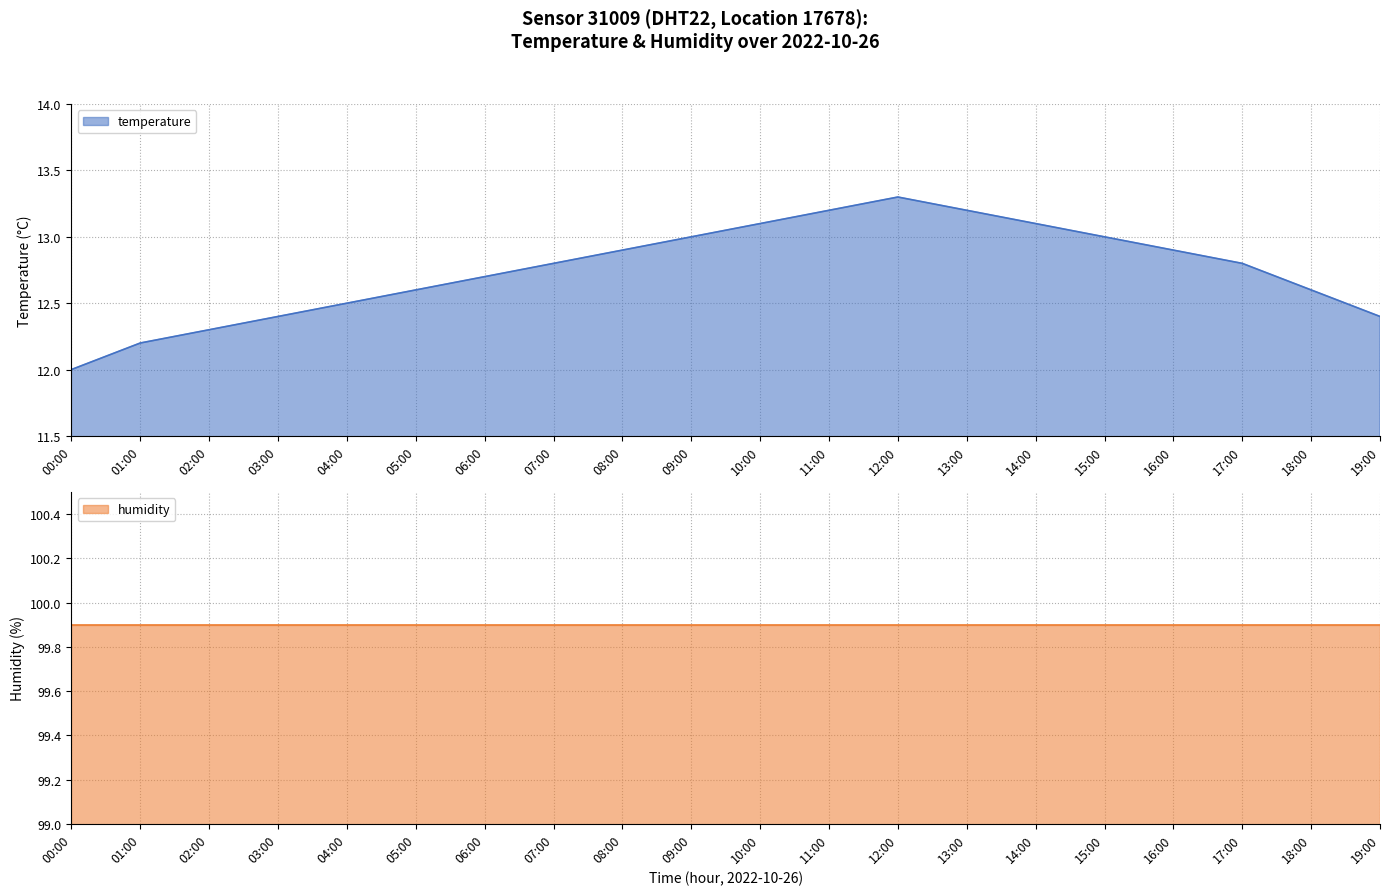

Is it true that the value at 02:00 is 21.3?

False